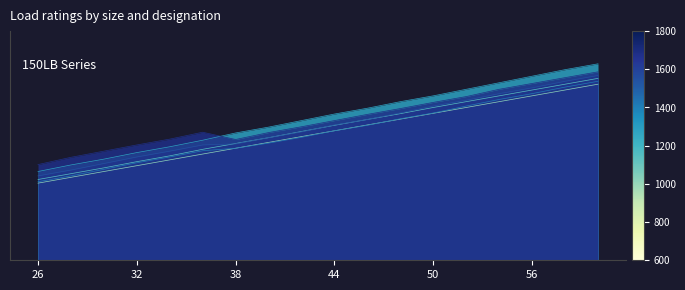

What are all the series names shown in the legend?

150LB D1, 150LB D2, 150LB D3, 300LB D1, 300LB D2, 300LB D3